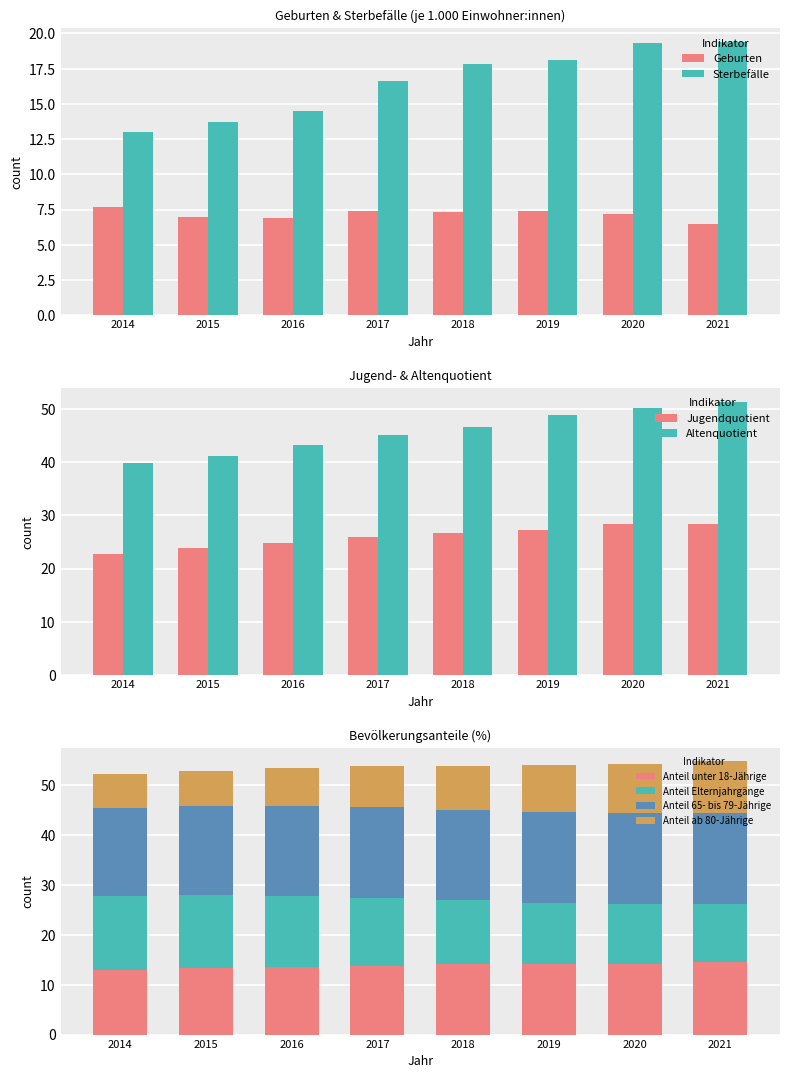

What is the average value of the Sterbefälle series?

16.6